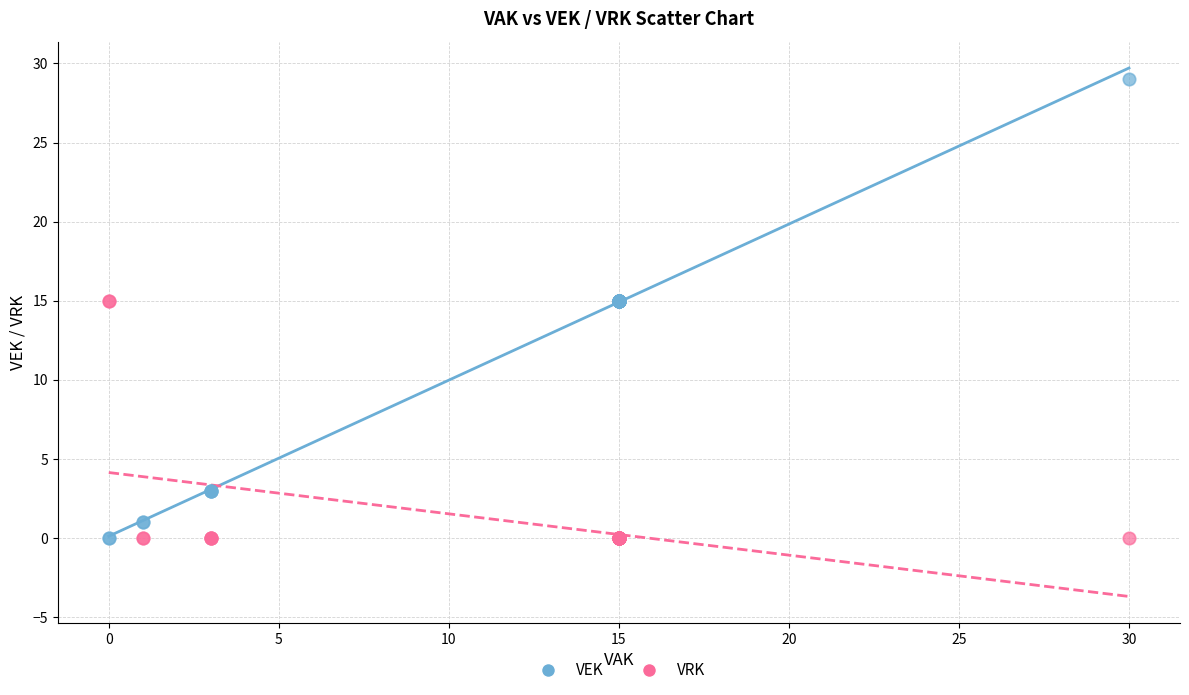

Which series contains the highest Y value?

VEK